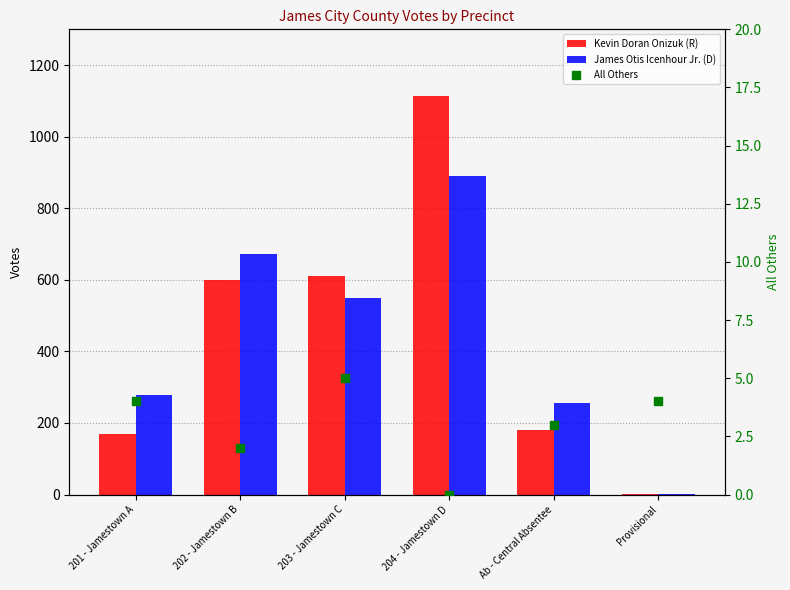

What is the total value across all series at 201 - Jamestown A?

451